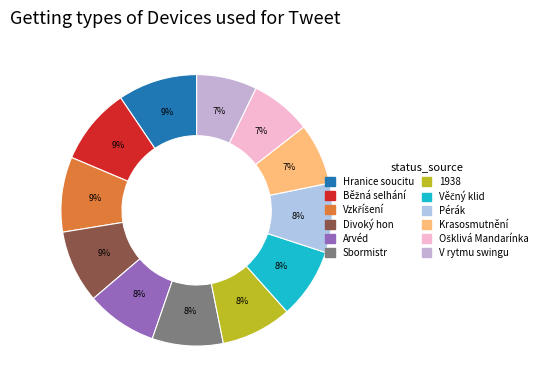

Is there any slice that represents more than half of the pie?

No